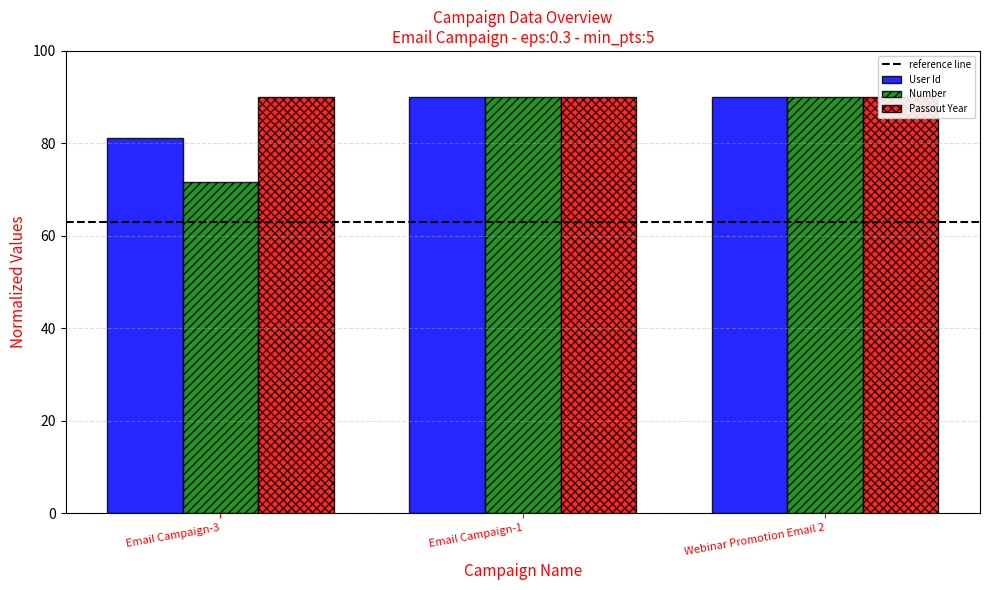

What is the maximum value for Number?

90.0